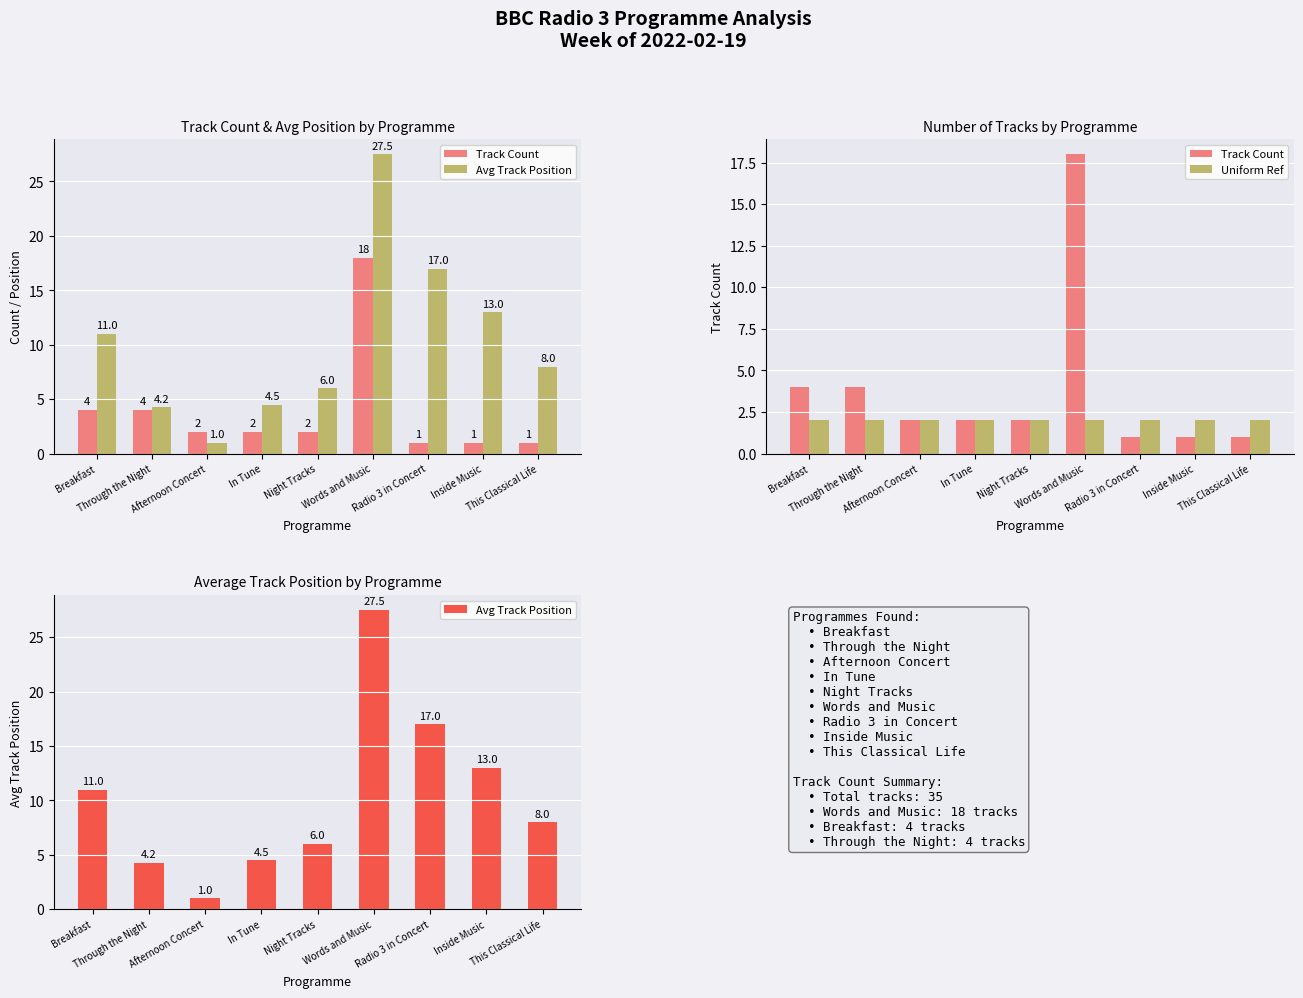

Are the bars grouped side by side (vs. stacked)?

Yes